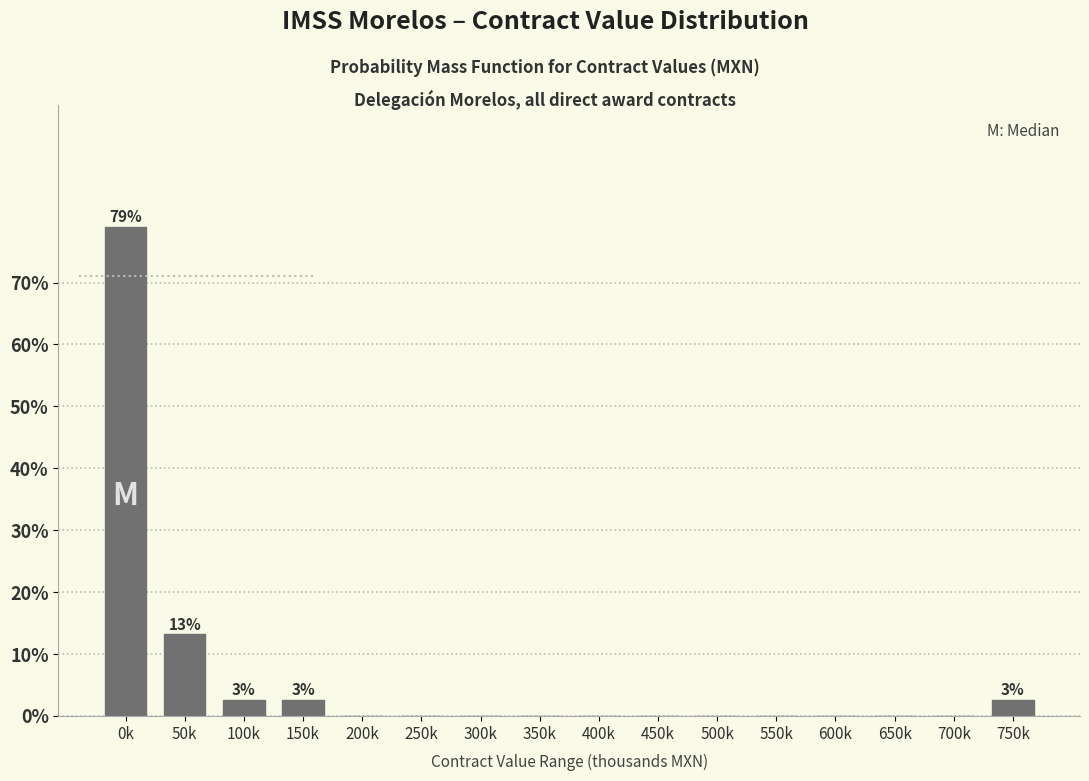

Reading left to right, transcribe all the data shown in this chart.

0k=78.9	50k=13.2	100k=2.6	150k=2.6	200k=0.0	250k=0.0	300k=0.0	350k=0.0	400k=0.0	450k=0.0	500k=0.0	550k=0.0	600k=0.0	650k=0.0	700k=0.0	750k=2.6